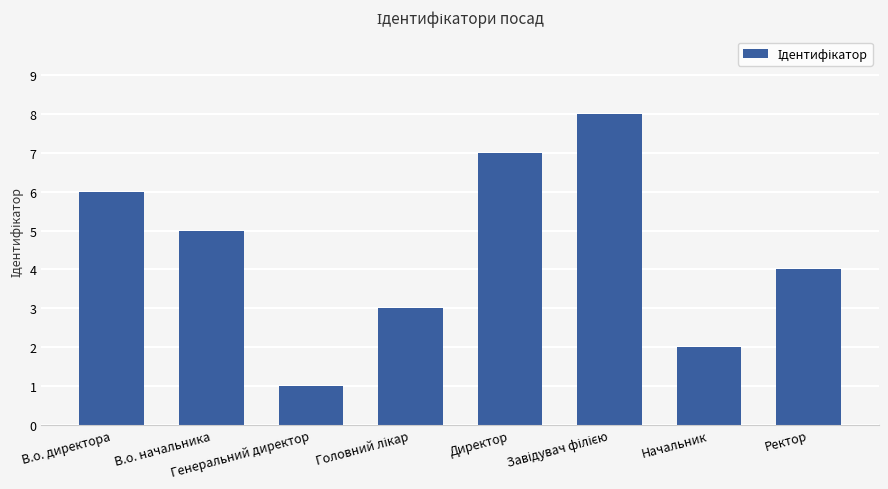

Is it true that the value at Директор is 7?

True